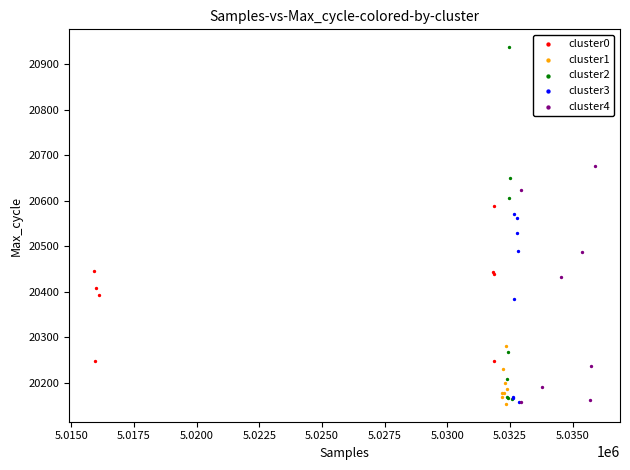

Which series contains the highest Y value?

cluster2